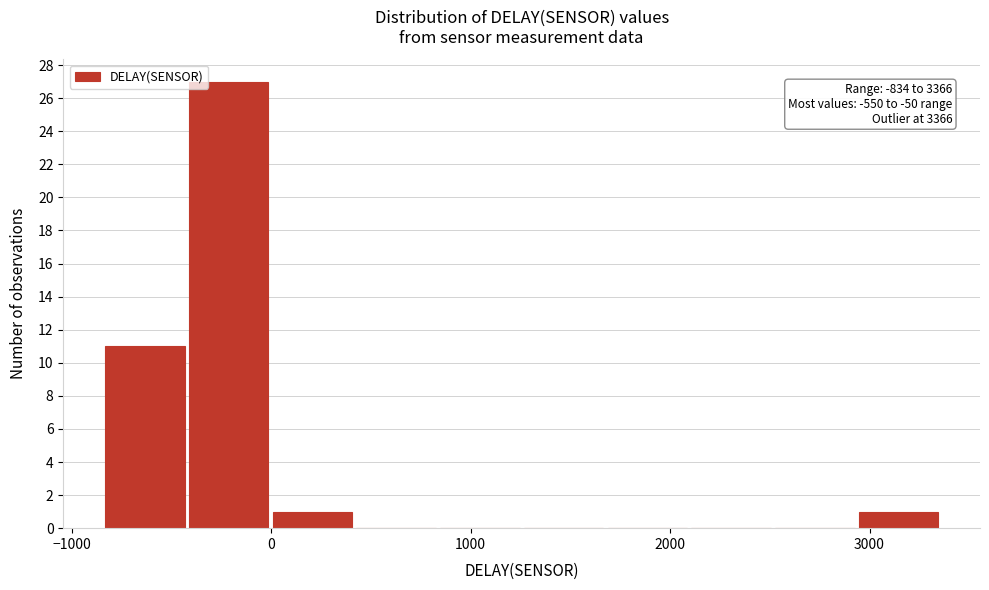

Over which range of the x-axis is the bar tallest?

-400 to 0